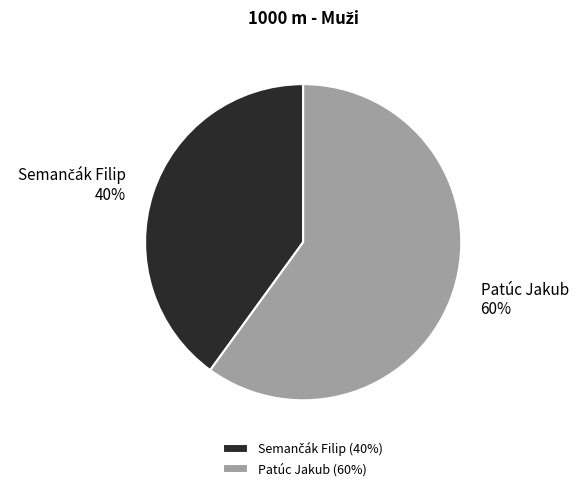

How many segments does this pie chart have?

2